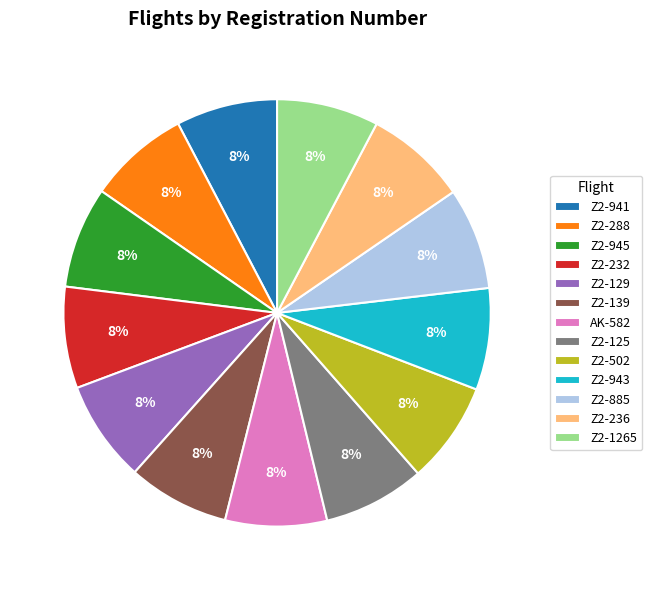

What is the ratio of the value at Z2-941 to the value at Z2-943?

1.0